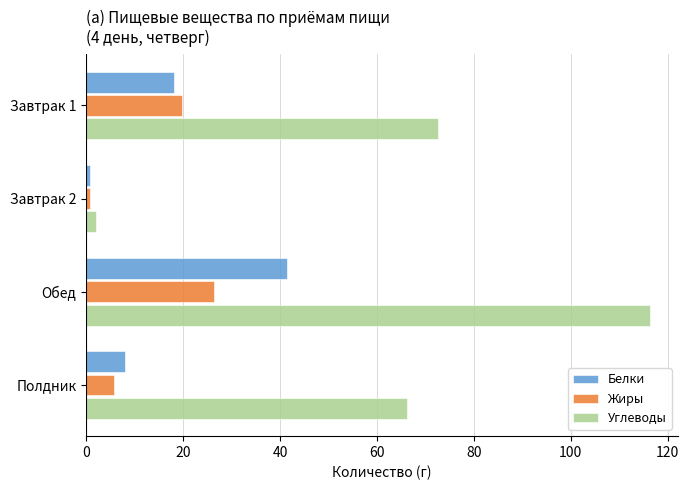

Which series has the largest range (max minus min)?

Углеводы